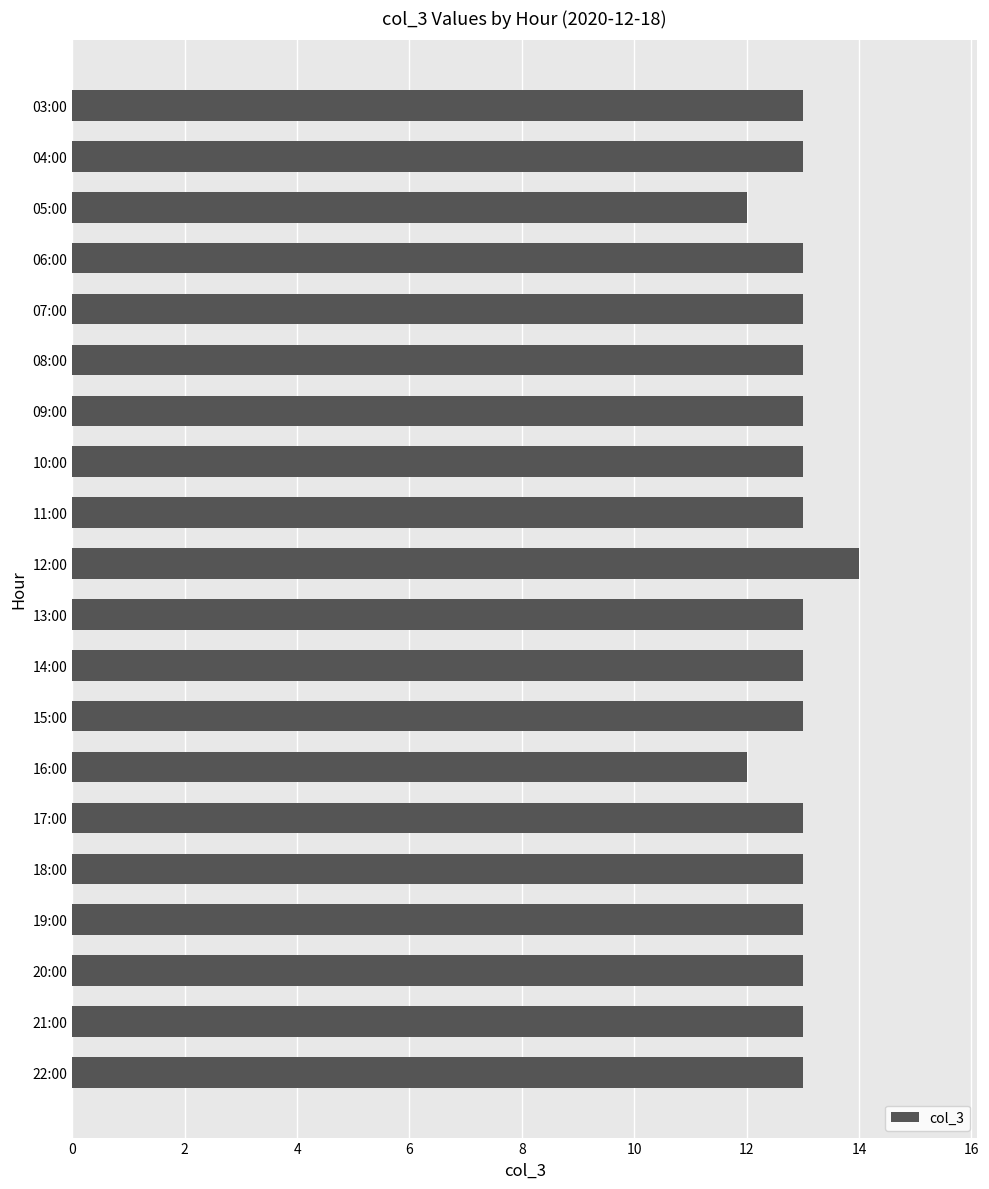

Count the number of data series in this chart.

1